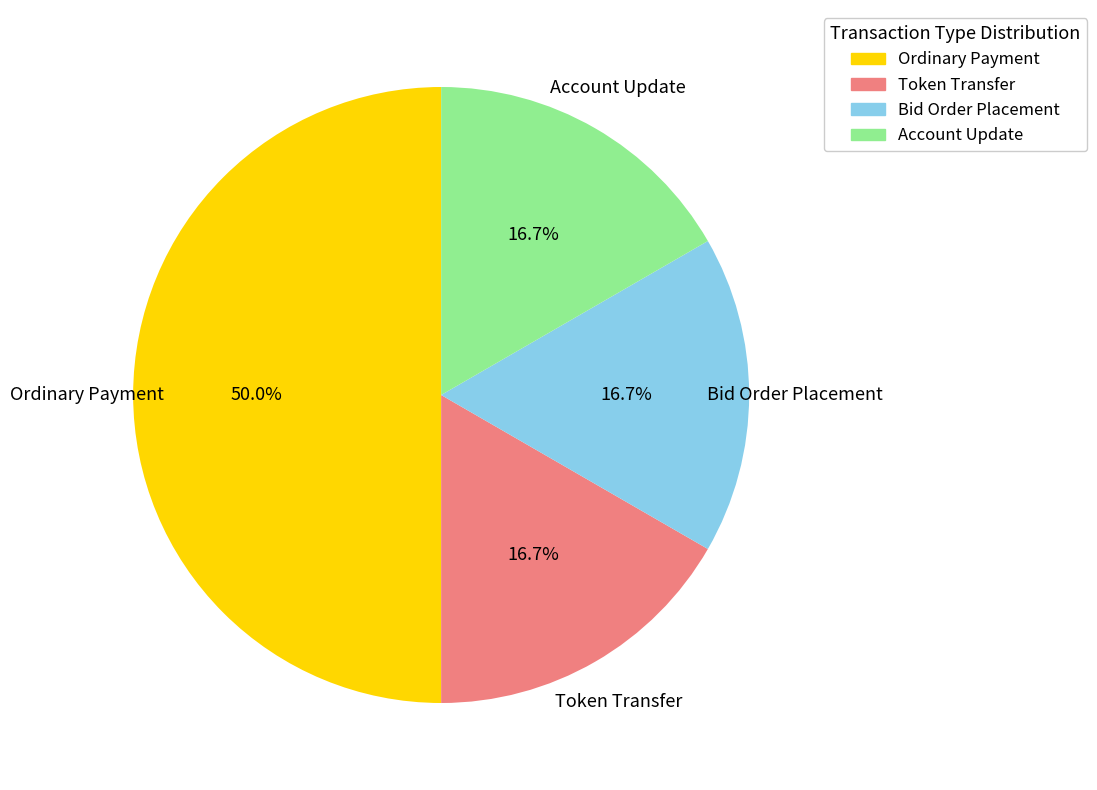

Does Account Update account for over 50% of the chart?

No